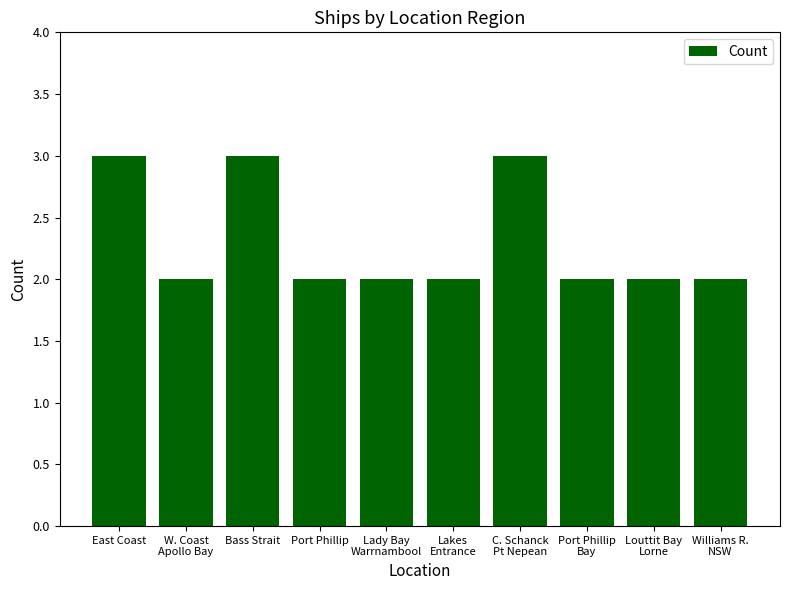

The chart shows a value of 2 at Bass Strait. True or false?

False